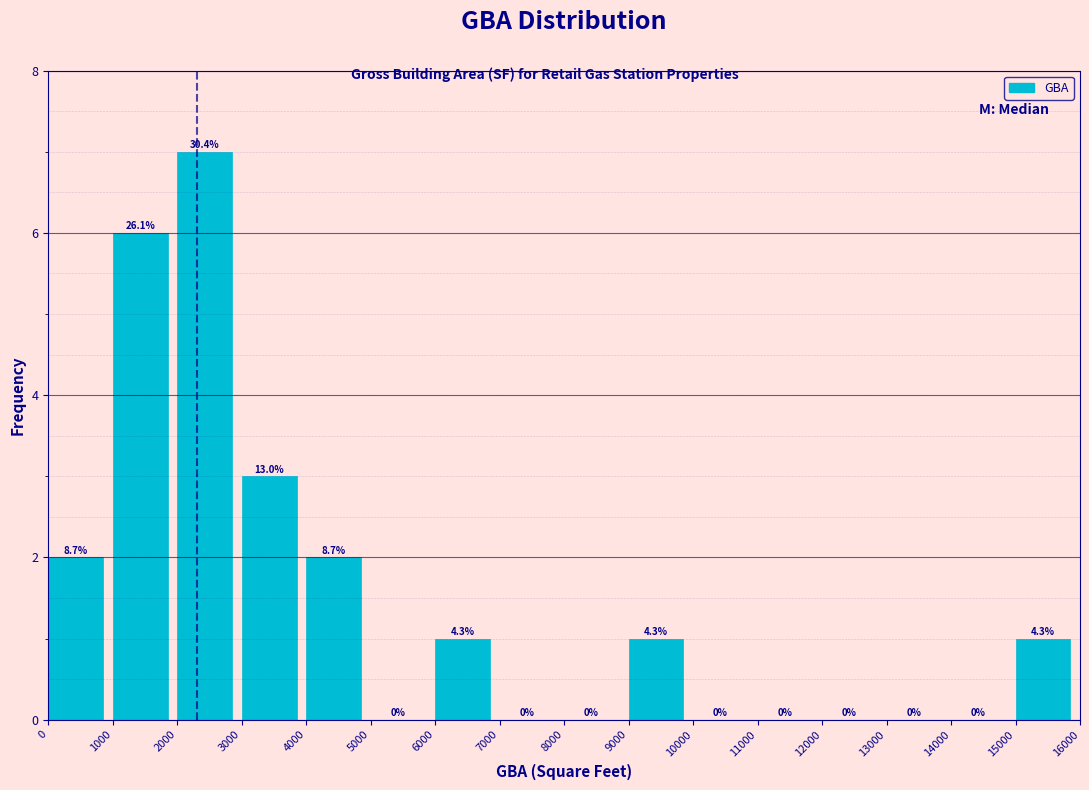

Which range on the x-axis has the tallest bar?

2000 to 3000